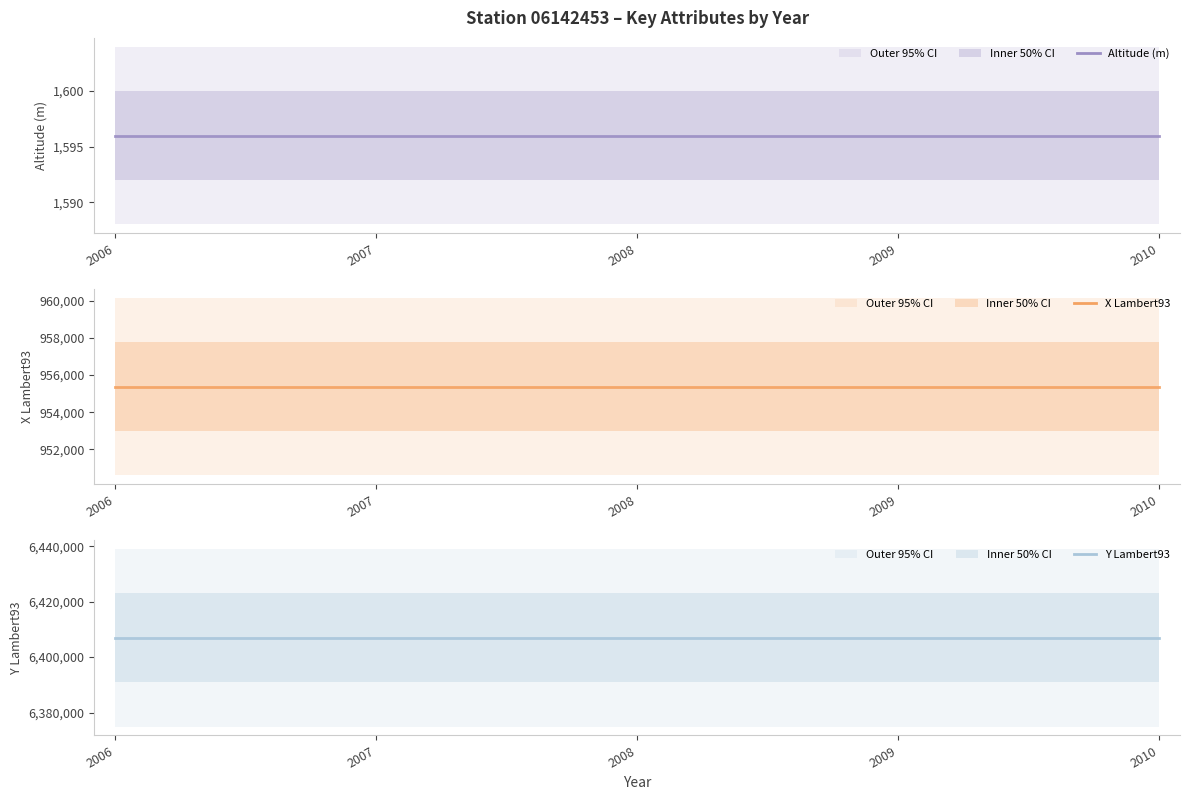

Is it true that y_lambert93 equals 6406971 at 2009?

True